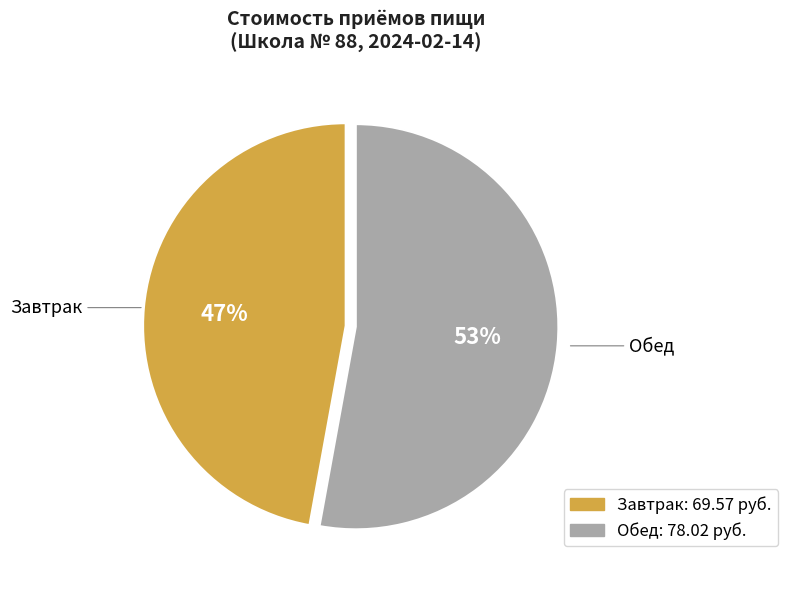

To the nearest percent, what is the difference between the largest and smallest slice percentages?

6%